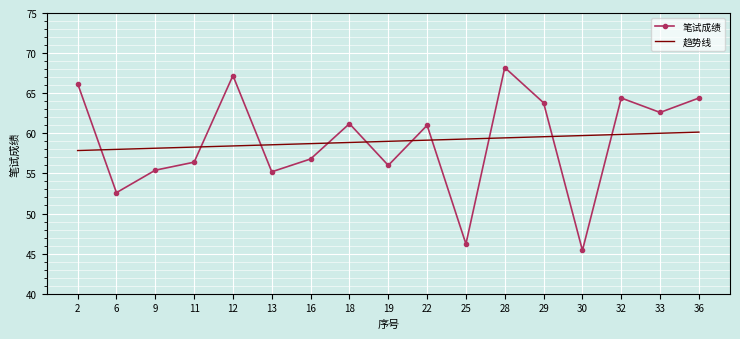

What is the sum of all 笔试成绩 values?

1003.0